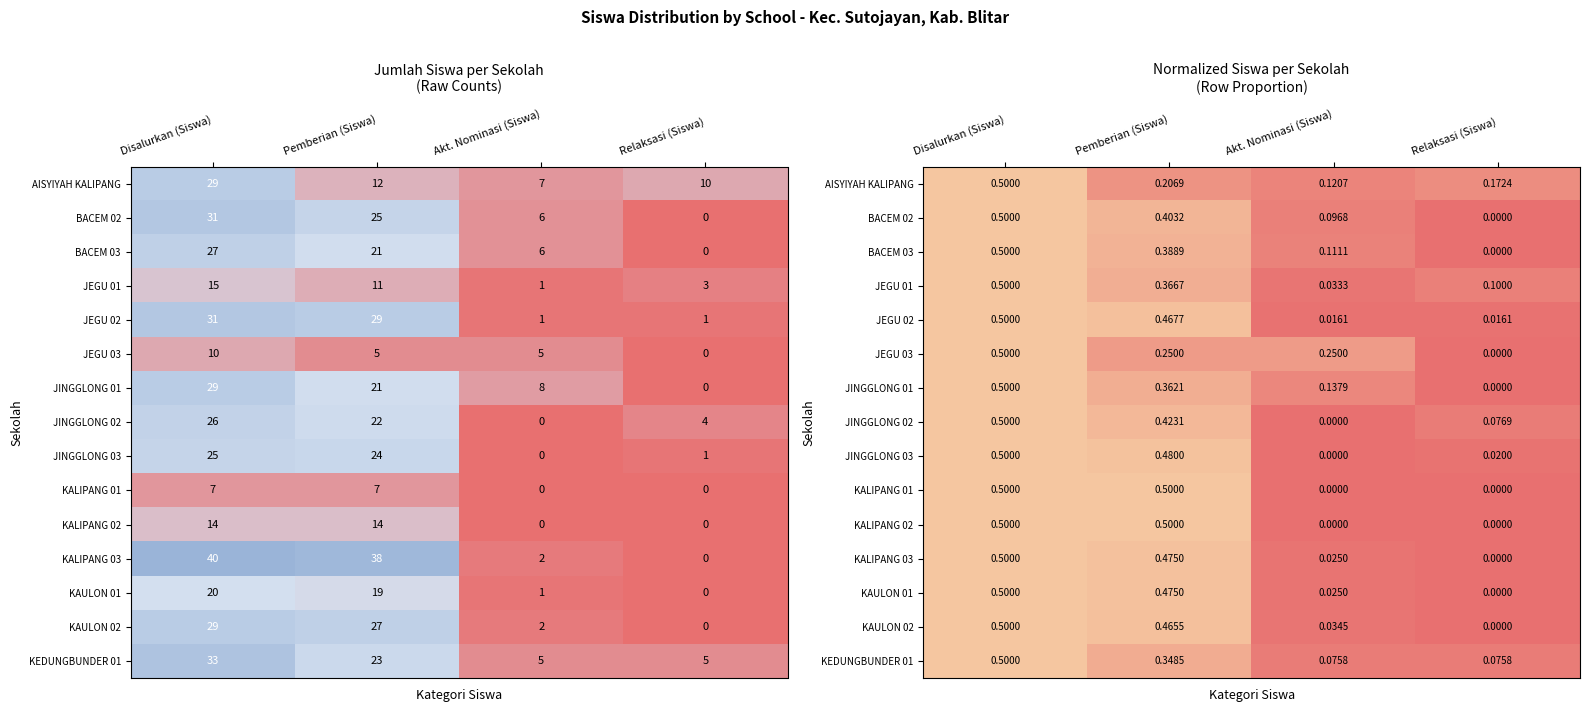

The KALIPANG 02 series shows 0.1 at Disalurkan (Siswa). True or false?

False